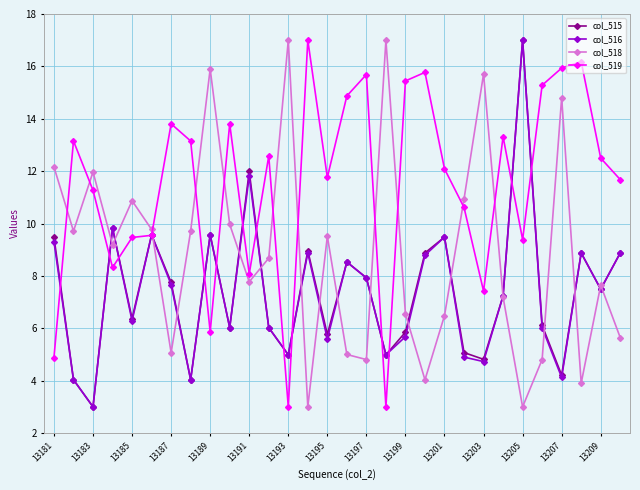

What is the maximum value for col_518?

17.0